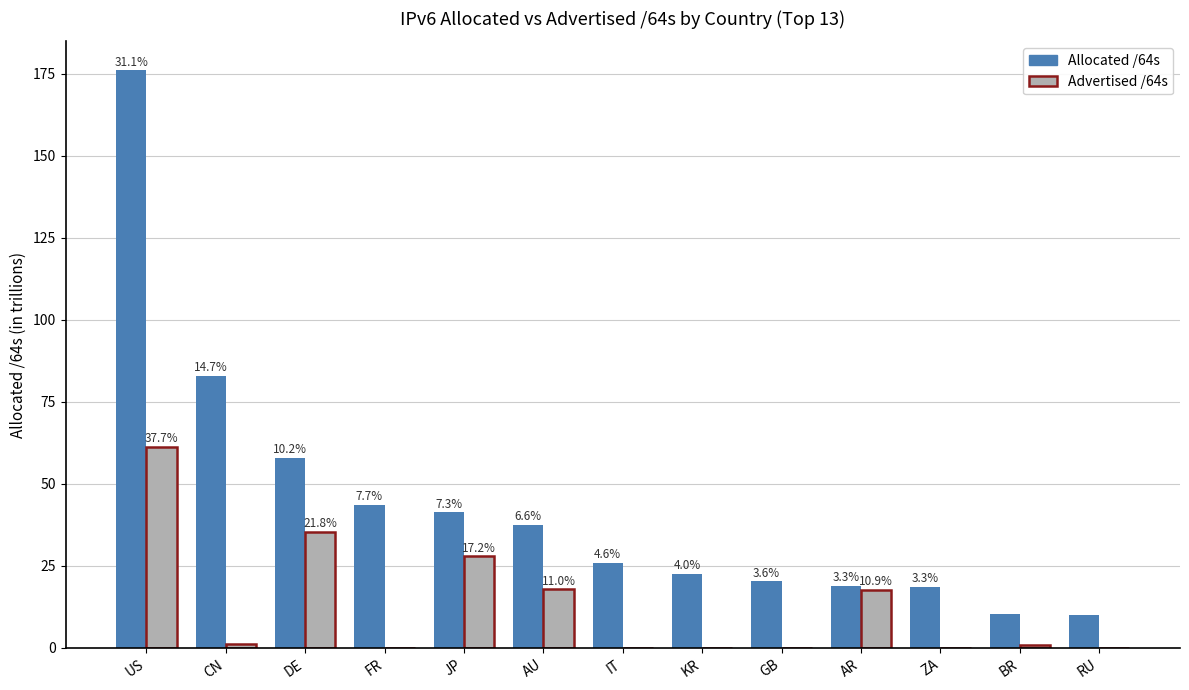

How many groups of bars are there?

13